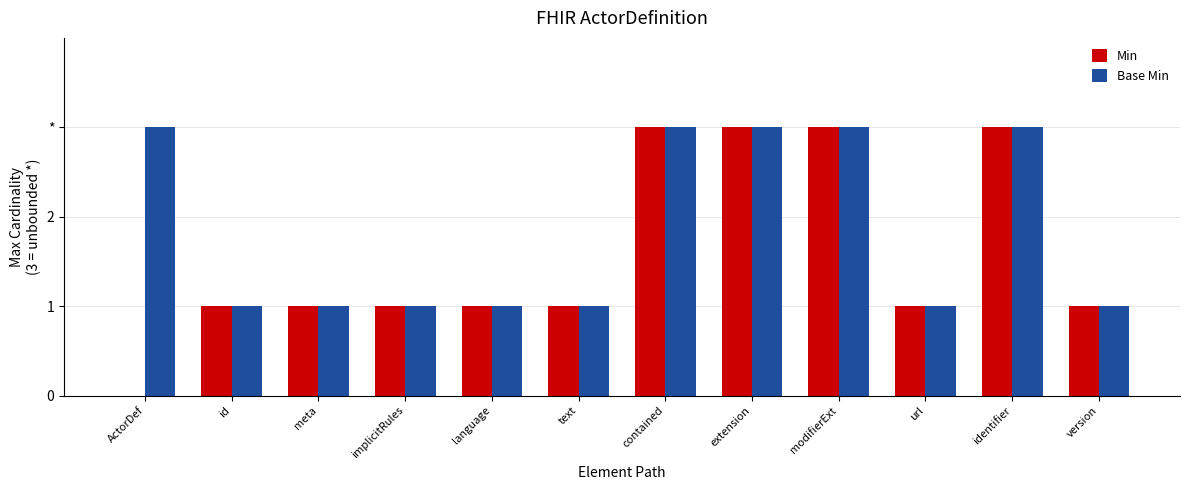

Which has a higher value, contained or ActorDef?

contained